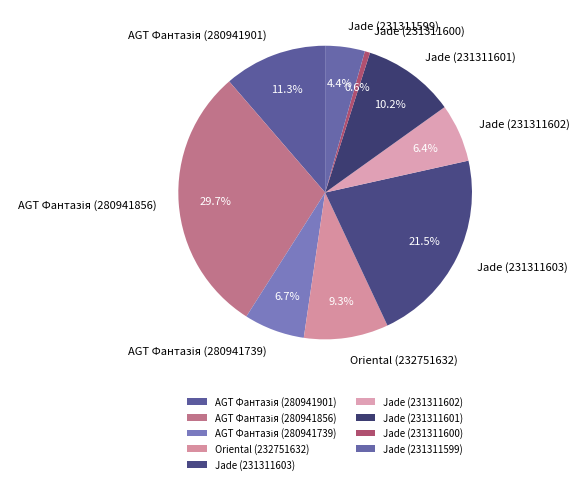

Count the number of slices in the pie.

9